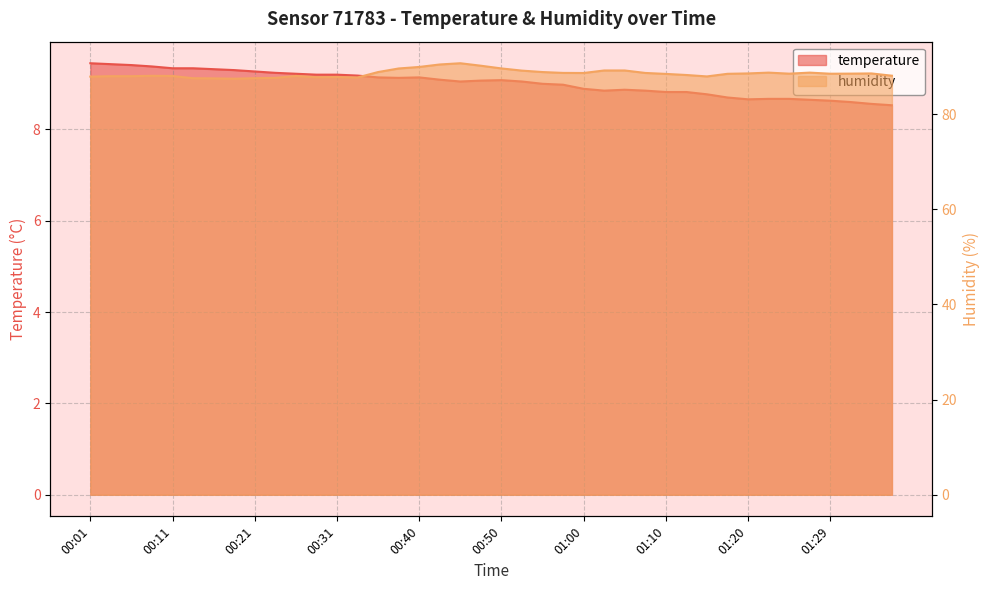

Where is the first local maximum for humidity?

00:08